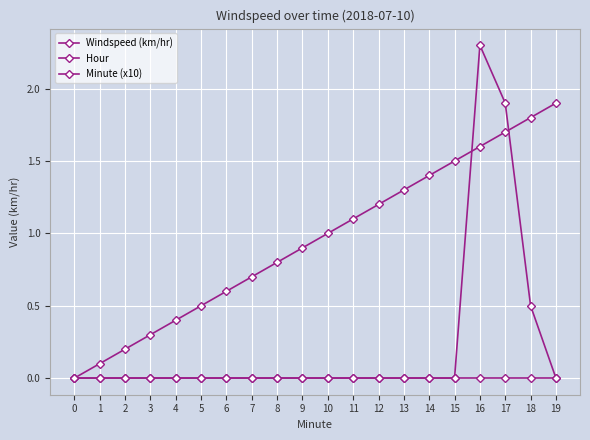

What is the average value of the Windspeed (km/hr) series?

0.2